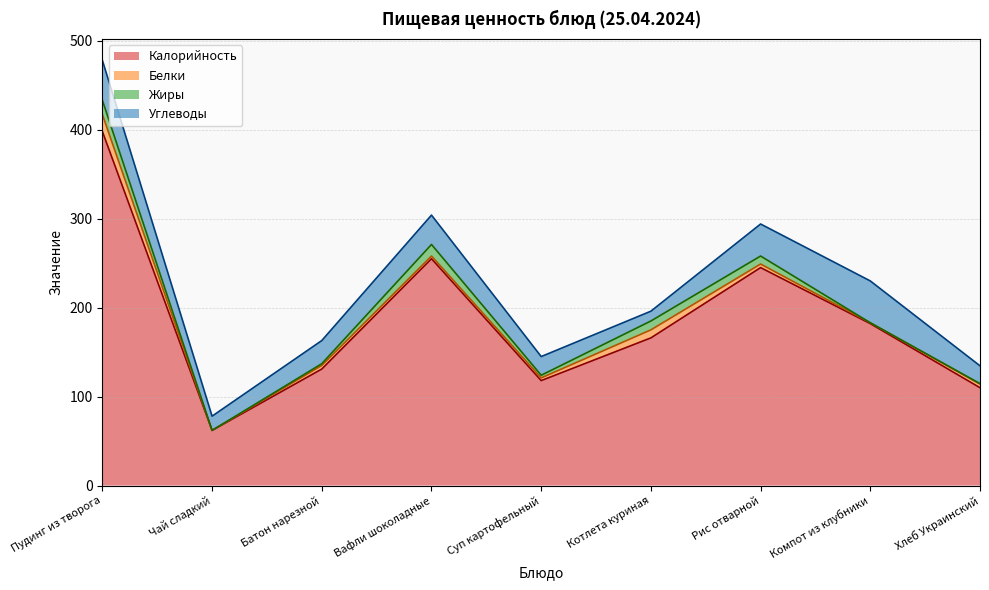

What is the highest value of the Углеводы series?

47.0